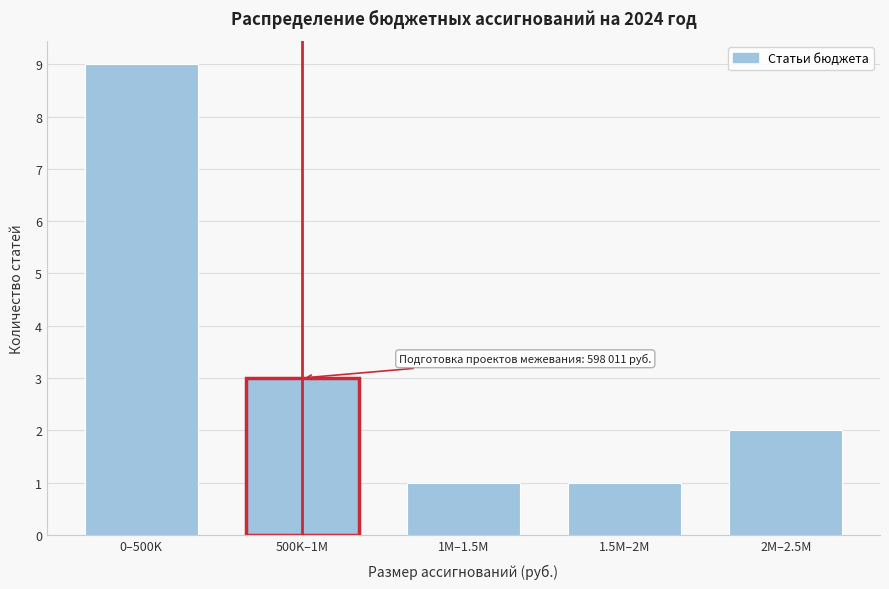

Reading left to right, list all the values displayed in this chart.

9	3	1	1	2